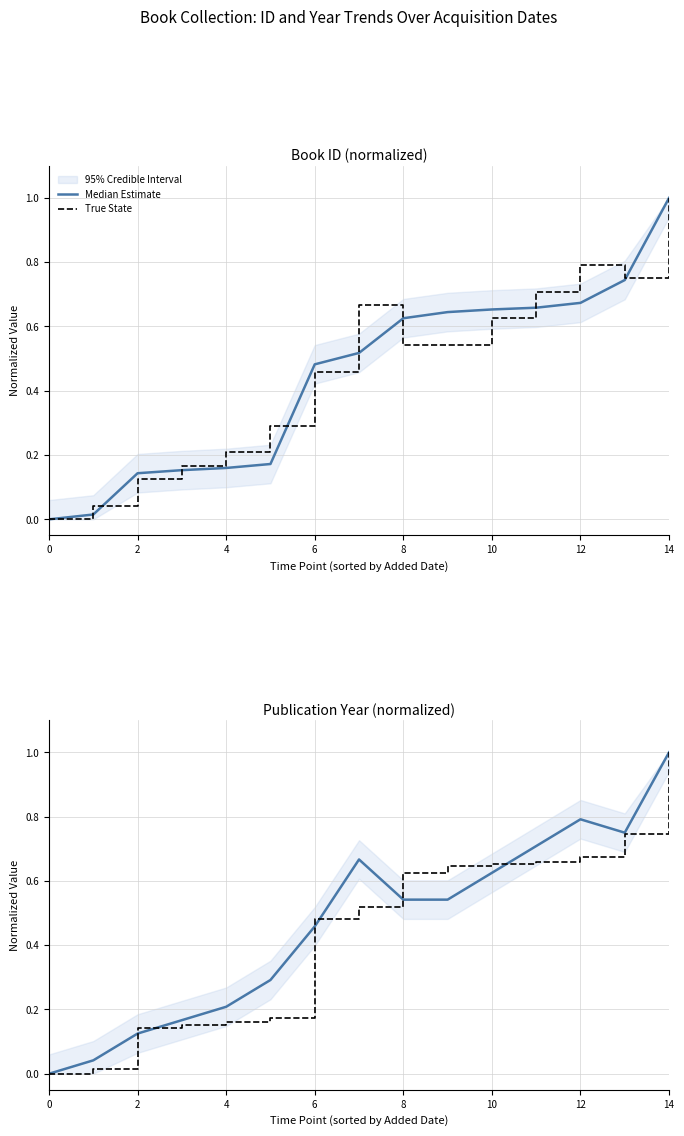

Reading left to right, what are all the values shown in this chart?

Median Estimate: 0.0	0.0	0.1	0.2	0.2	0.3	0.5	0.7	0.5	0.5	0.6	0.7	0.8	0.8	1.0
True State: 0.0	0.0	0.1	0.2	0.2	0.2	0.5	0.5	0.6	0.6	0.7	0.7	0.7	0.7	1.0